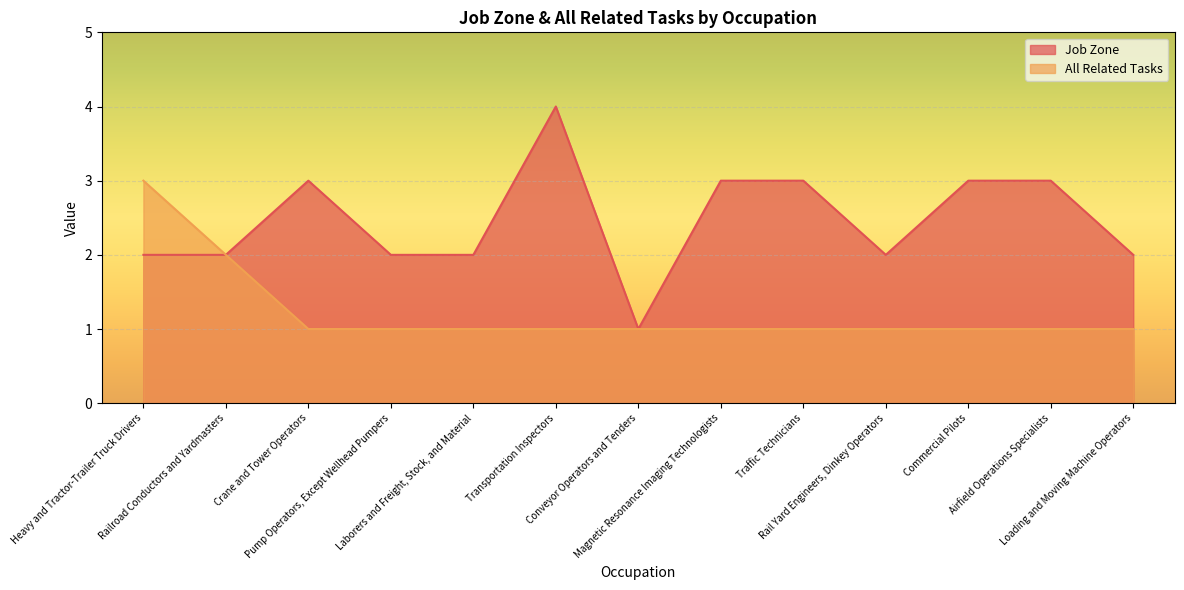

What is the sum of the All Related Tasks values at Commercial Pilots and Loading and Moving Machine Operators?

2